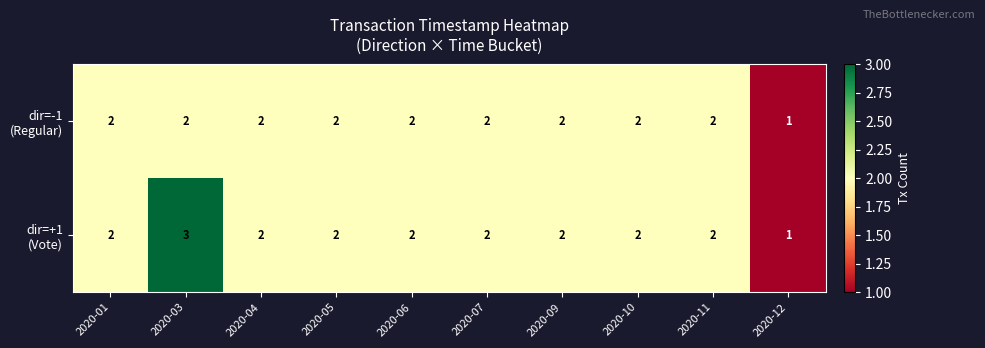

What is the maximum value shown in the chart?

3